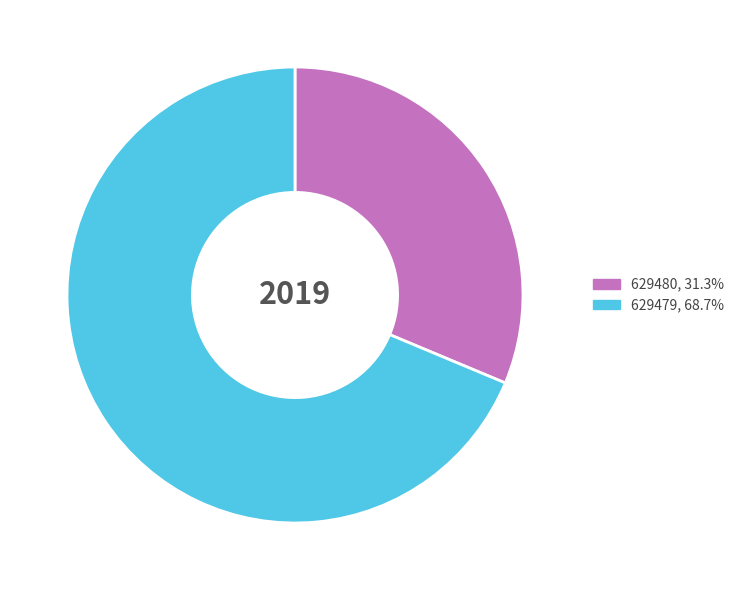

True or false: 629479 accounts for 60% of the total.

False